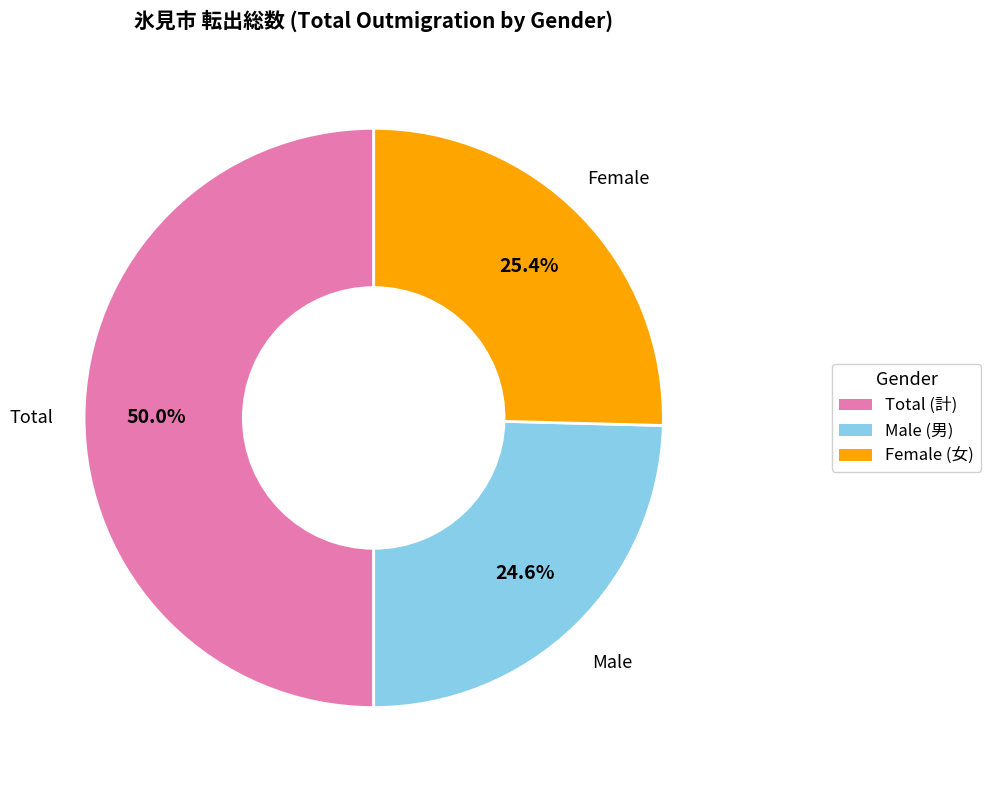

Which slice is the largest?

Total (計)